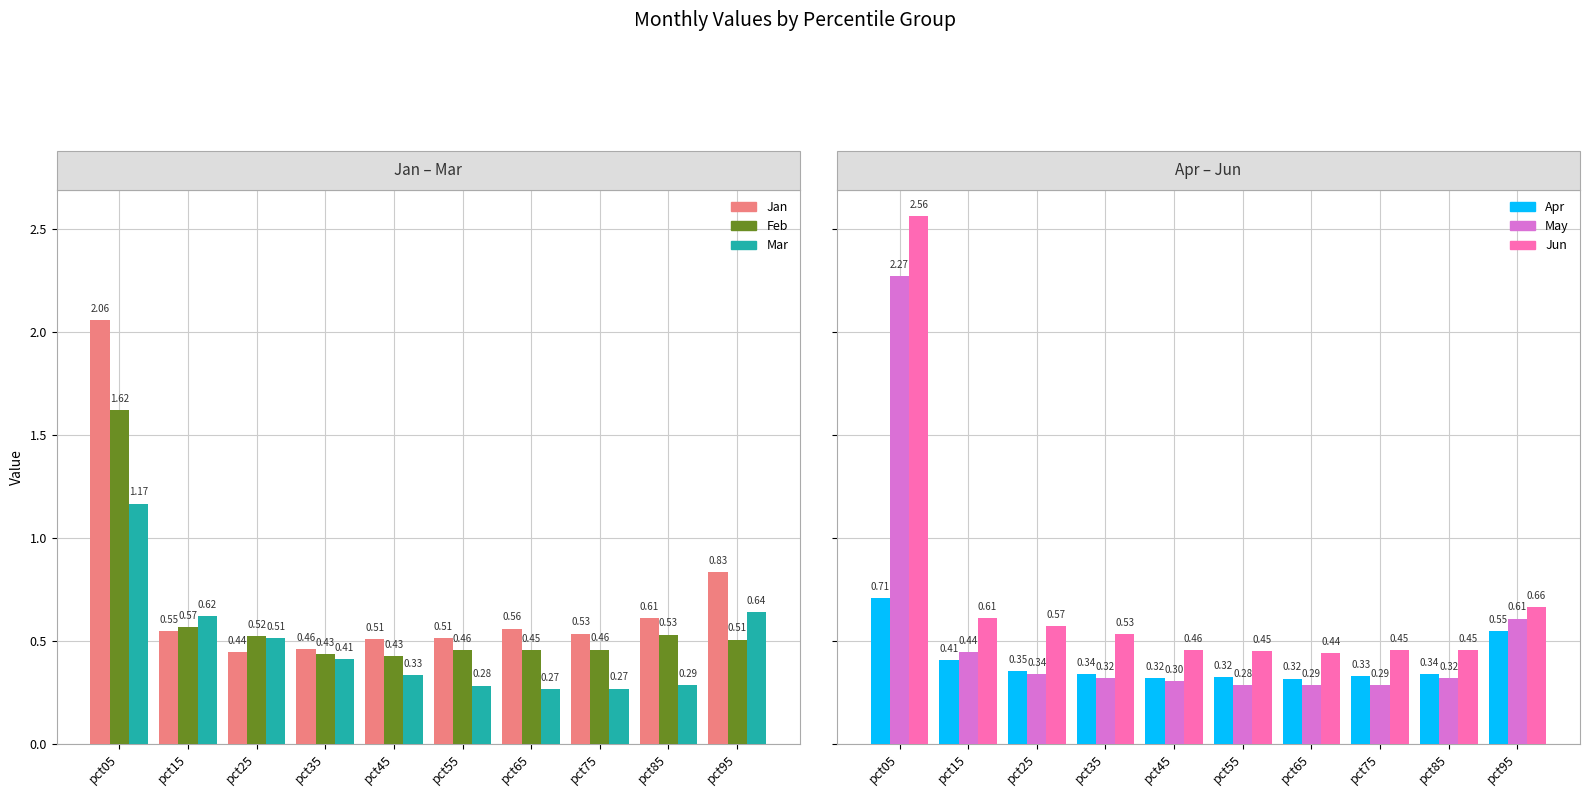

At which label is Apr closest to 0?

pct65